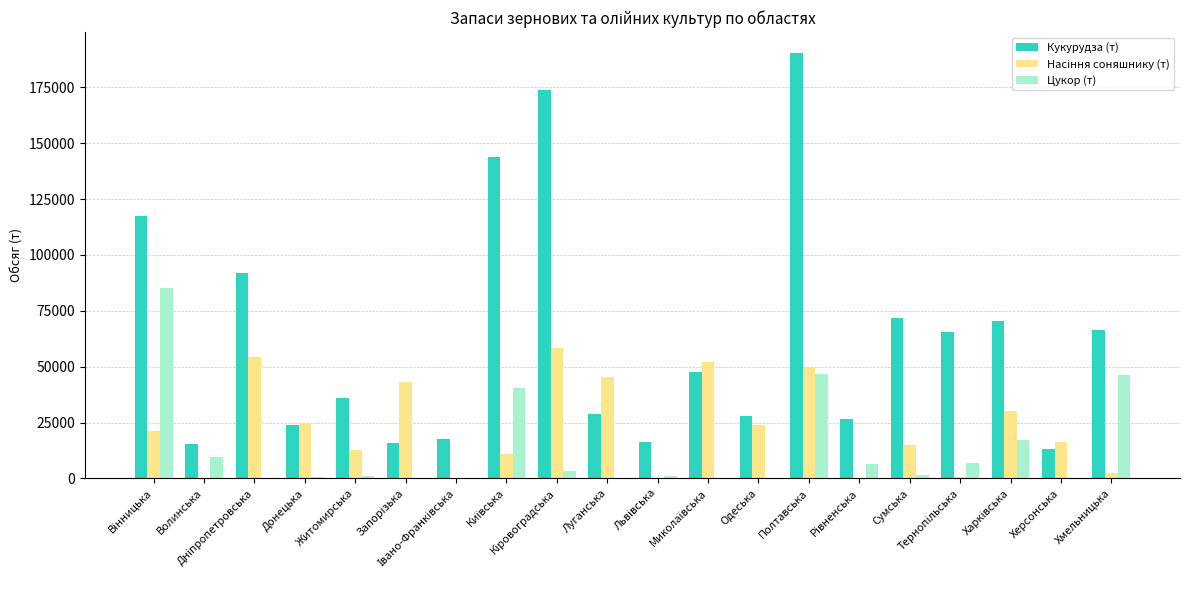

Which series has the largest total across all categories?

Кукурудза (т)